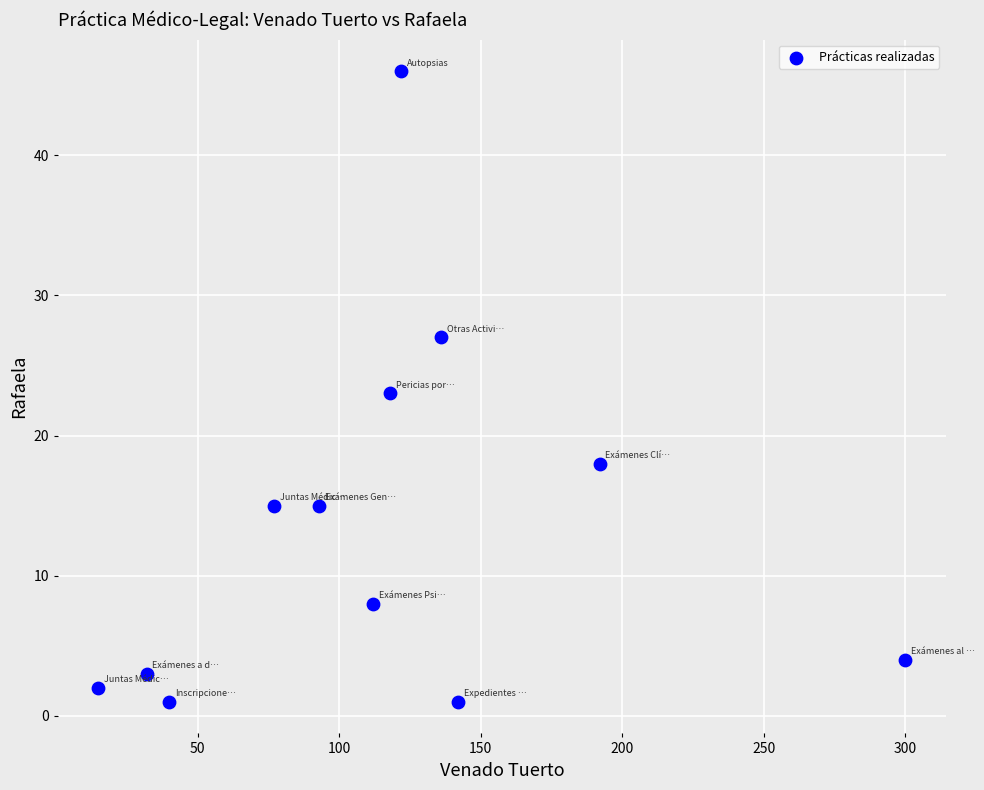

What is the range of Y values (max minus min)?

45